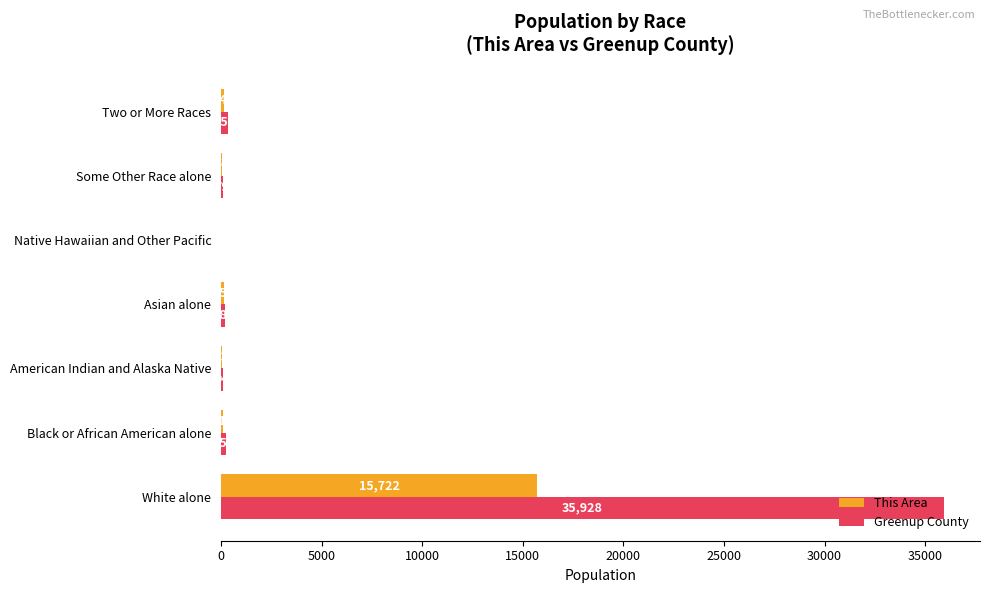

Between Black or African American alone and Two or More Races, which series saw the biggest shift?

Greenup County